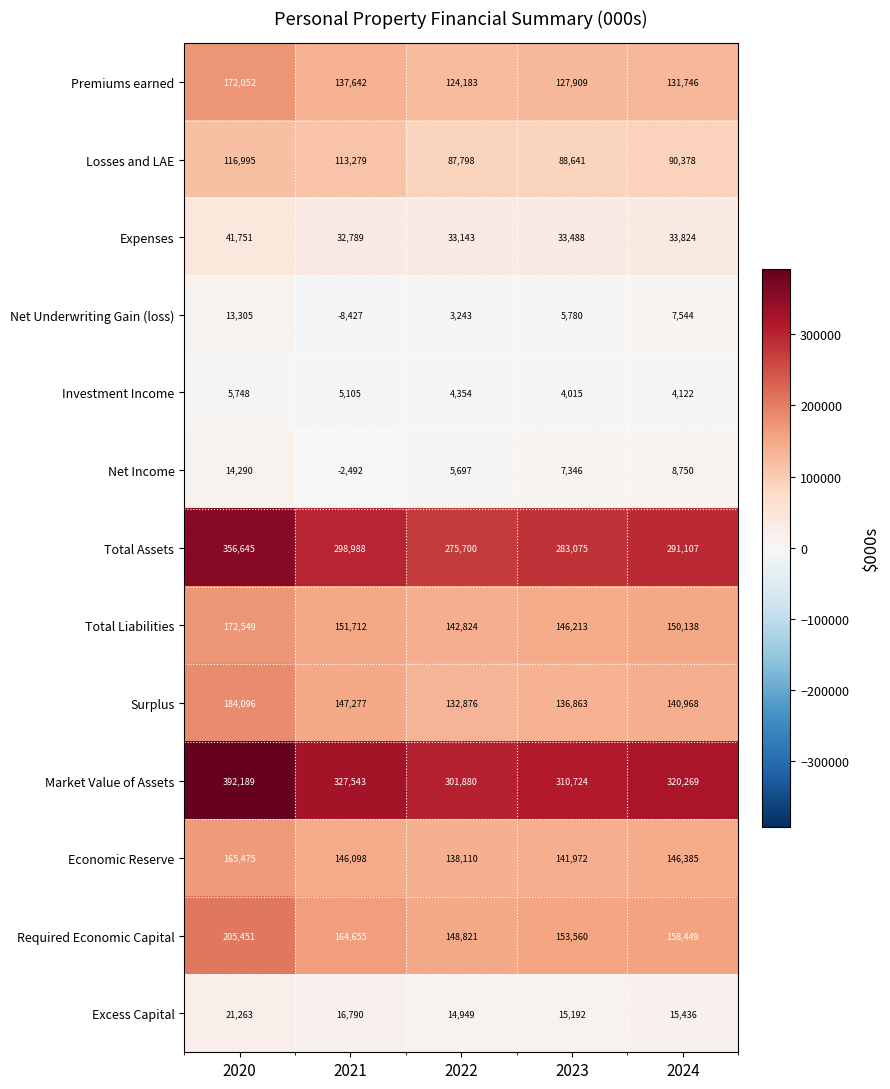

Rank the series at 2021 from lowest to highest value.

Net Underwriting Gain (loss), Net Income, Investment Income, Excess Capital, Expenses, Losses and LAE, Premiums earned, Economic Reserve, Surplus, Total Liabilities, Required Economic Capital, Total Assets, Market Value of Assets